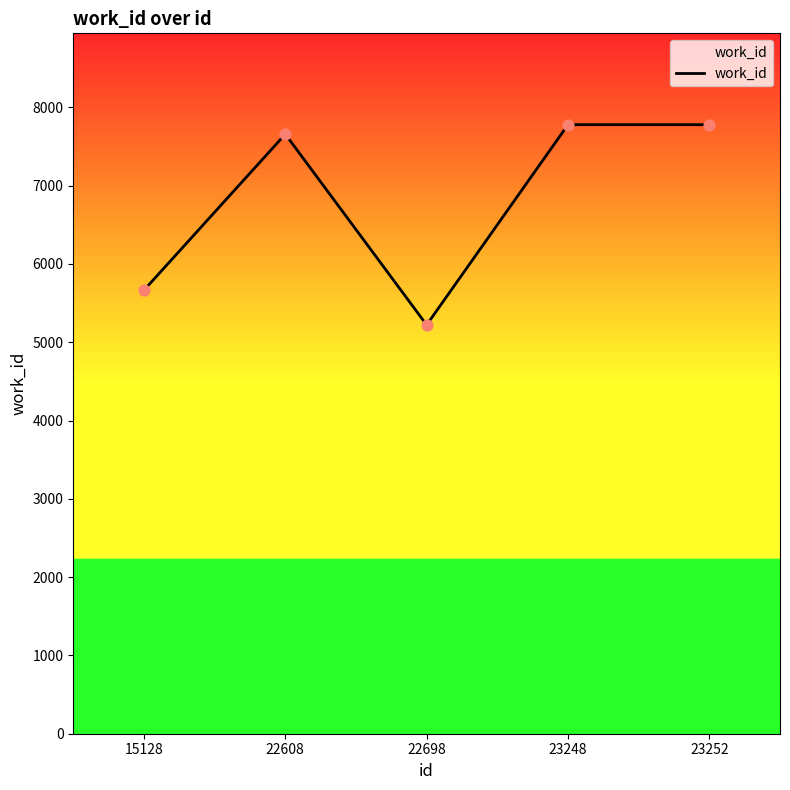

Which has a higher value, 15128 or 23248?

23248